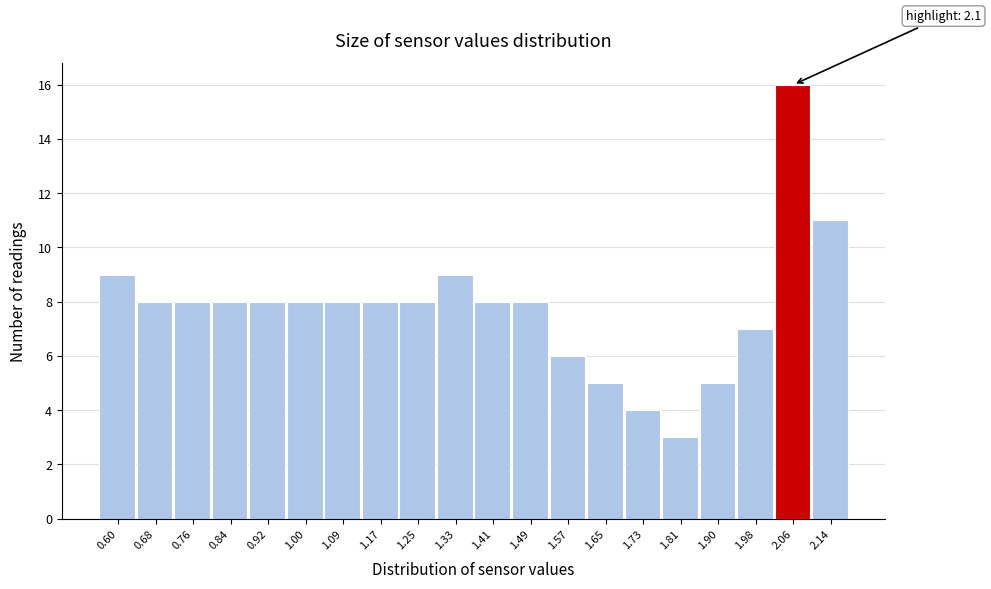

Reading left to right, transcribe all the data shown in this chart.

9	8	8	8	8	8	8	8	8	9	8	8	6	5	4	3	5	7	16	11